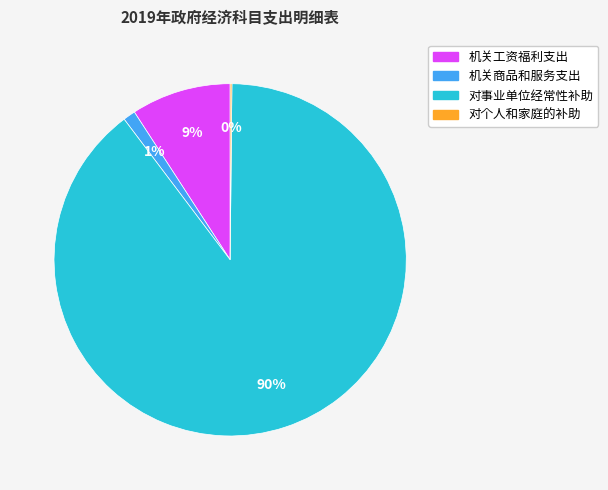

The 机关工资福利支出 slice represents 9% of the pie. True or false?

True